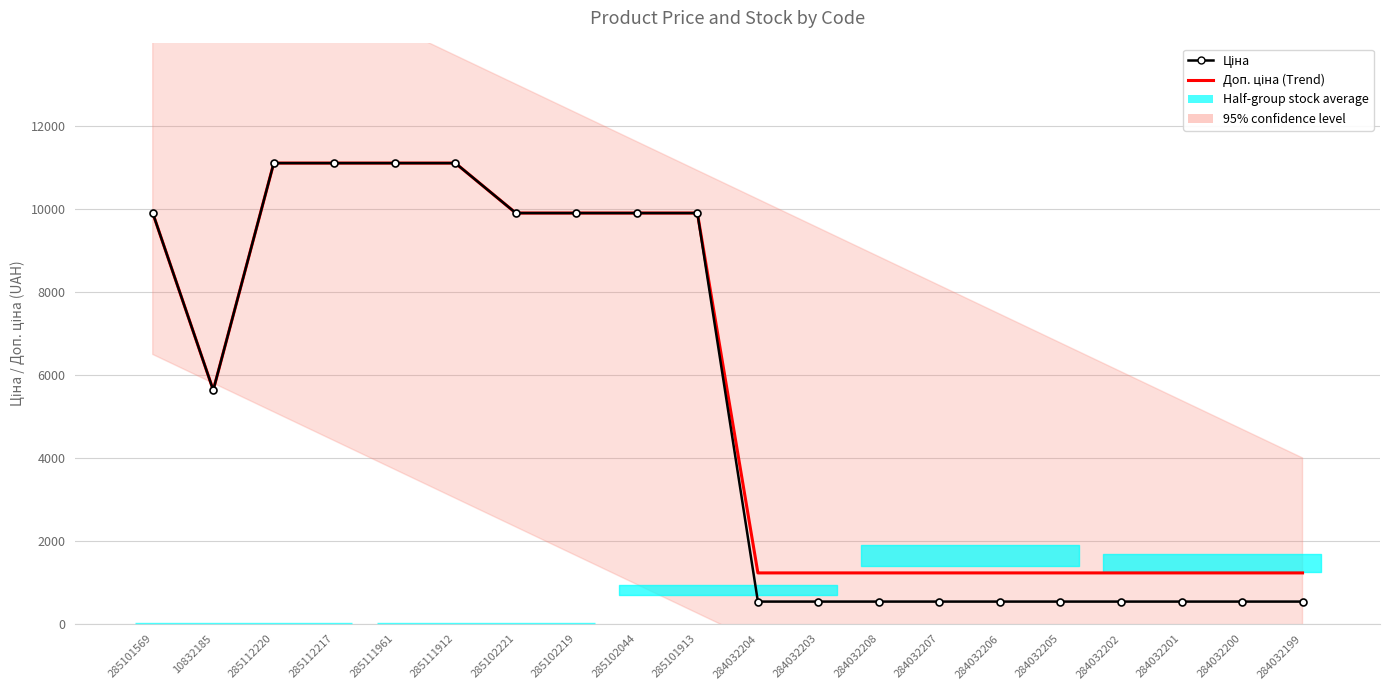

What is the label of the 7th point from the left?

285102221